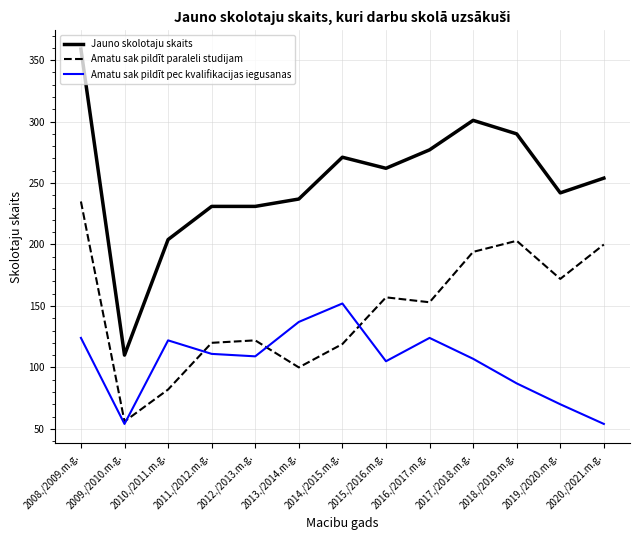

List the series in order of their overall mean, highest first.

Jauno skolotaju skaits, Amatu sak pildīt paraleli studijam, Amatu sak pildīt pec kvalifikacijas iegusanas